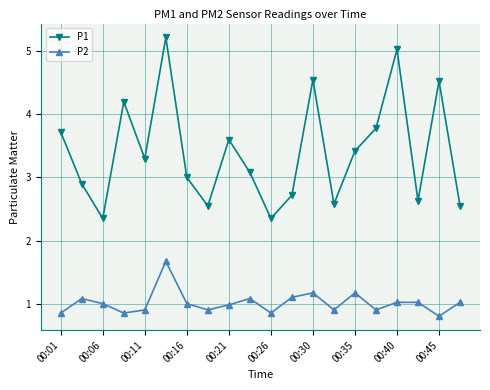

Which series has the largest total across all categories?

P1